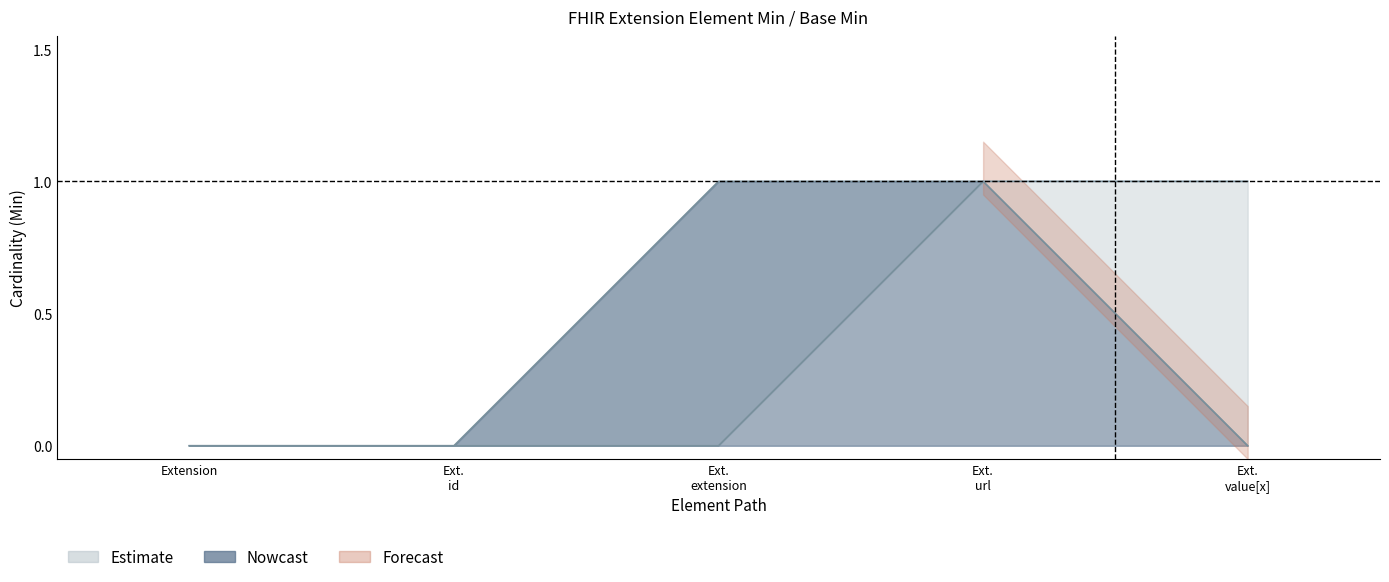

True or false: Min has a value of 0 at Extension.url.

False